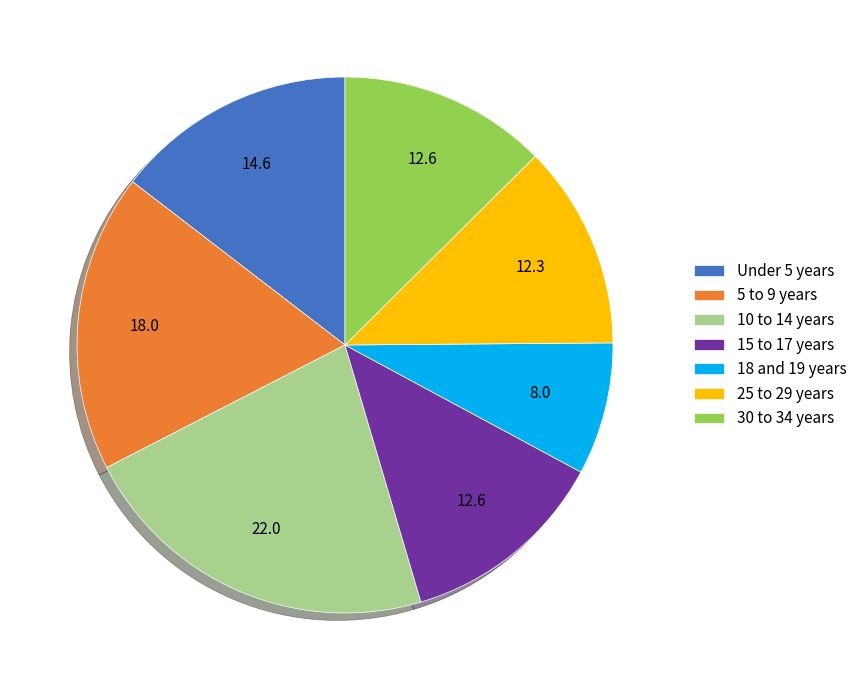

True or false: 10 to 14 years accounts for 22% of the total.

True